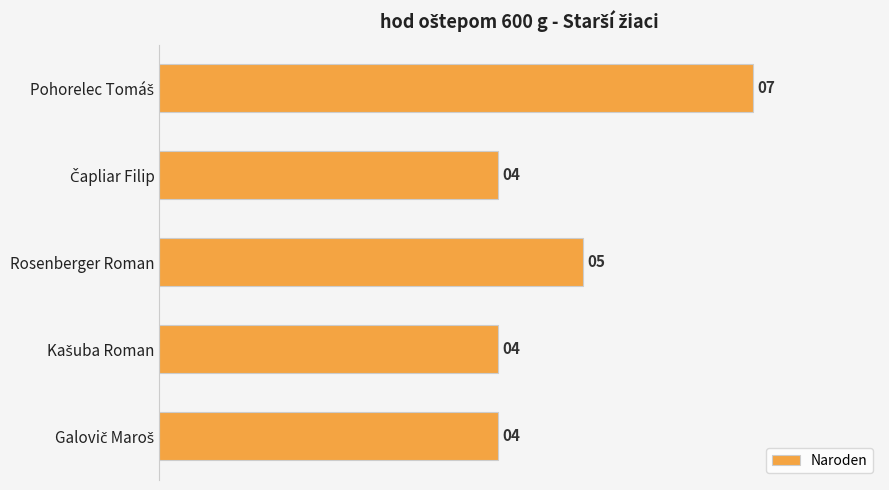

The chart shows a value of 1 at Rosenberger Roman. True or false?

False